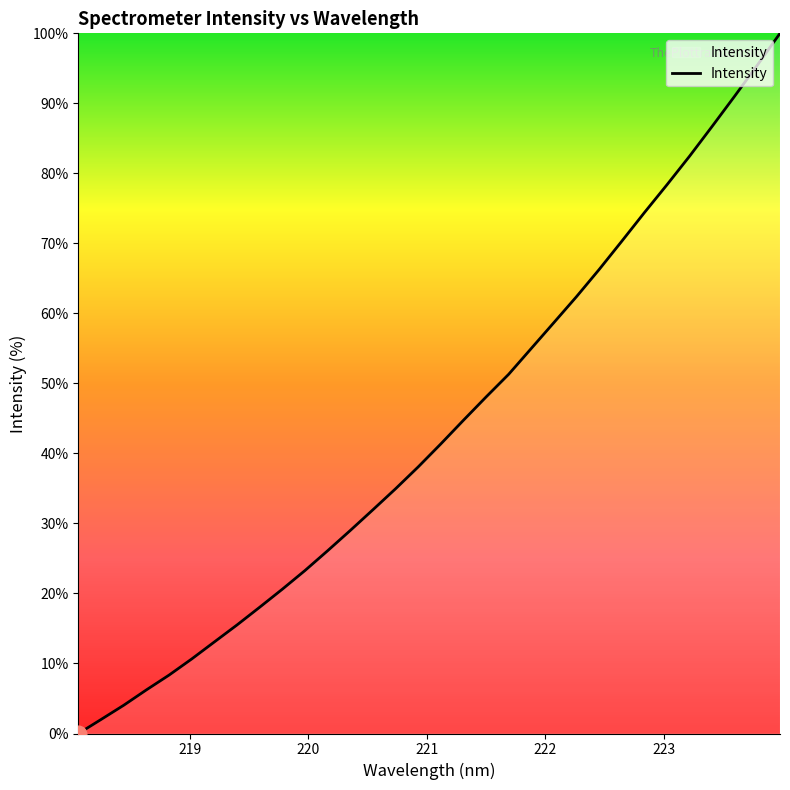

True or false: the data has more than 2 interior local peaks.

False